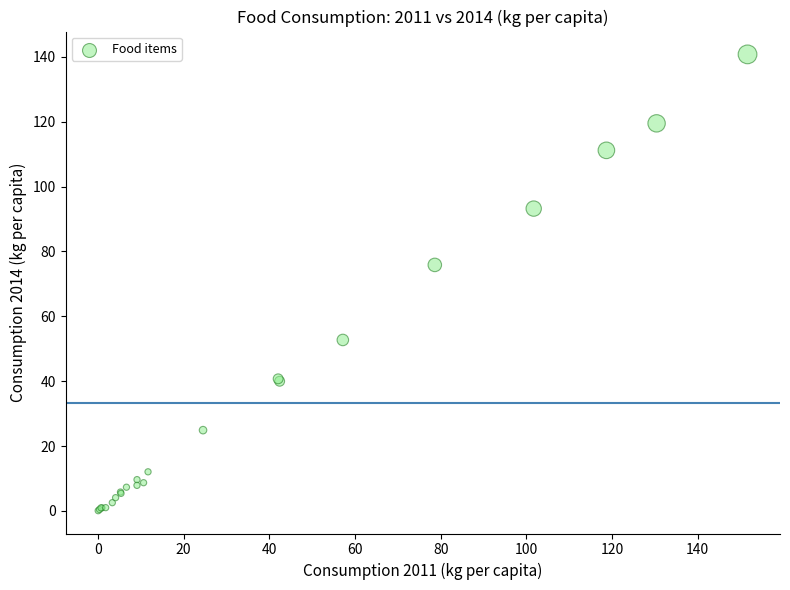

What Y value in the scatter plot is closest to 70?

75.9